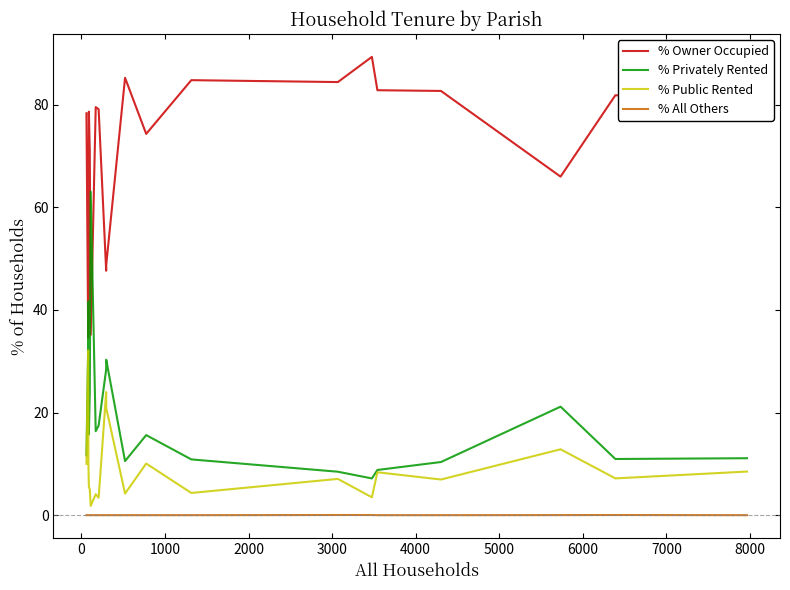

True or false: % All Others and % Public Rented cross at least once.

False